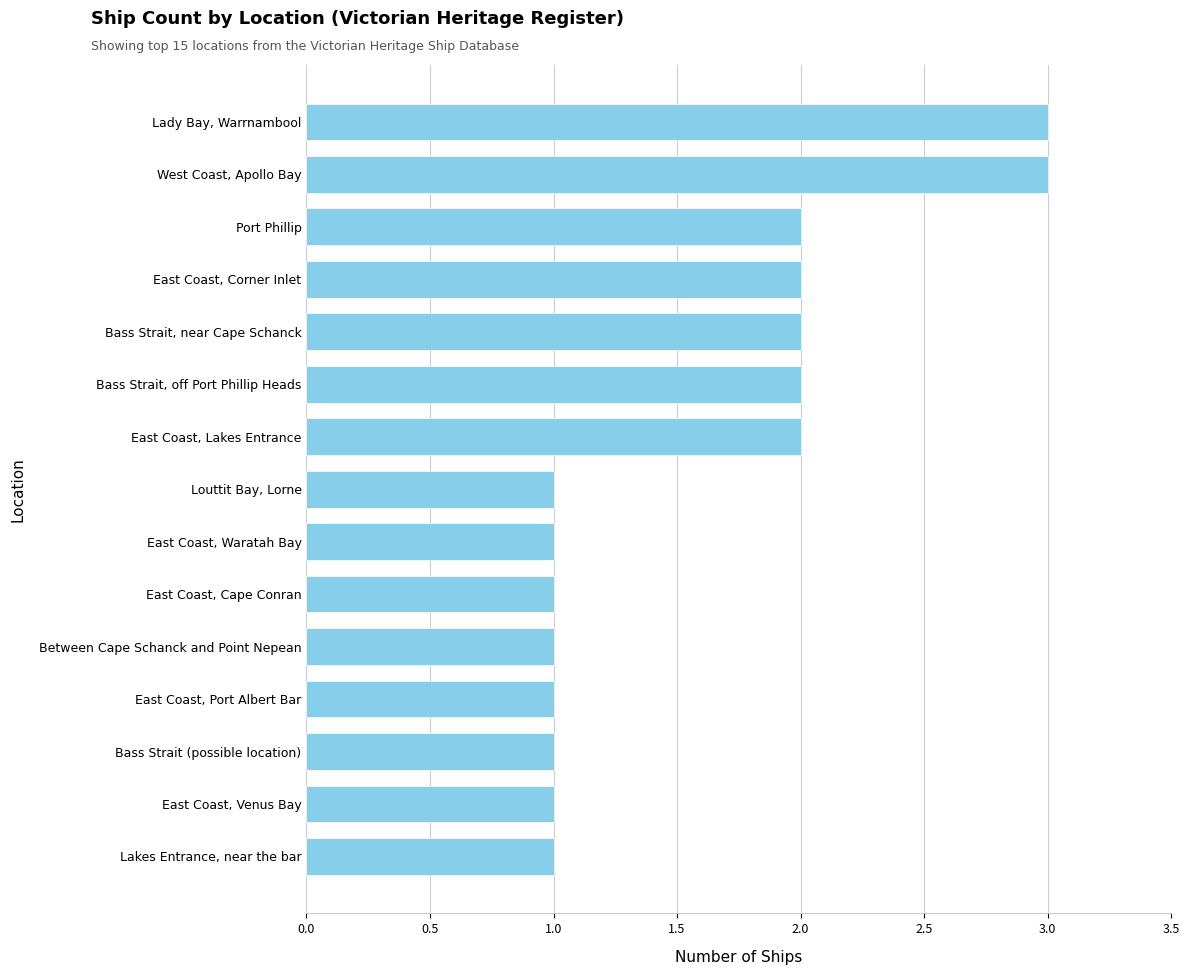

The chart shows a value of 3 at Lady Bay, Warrnambool. True or false?

True